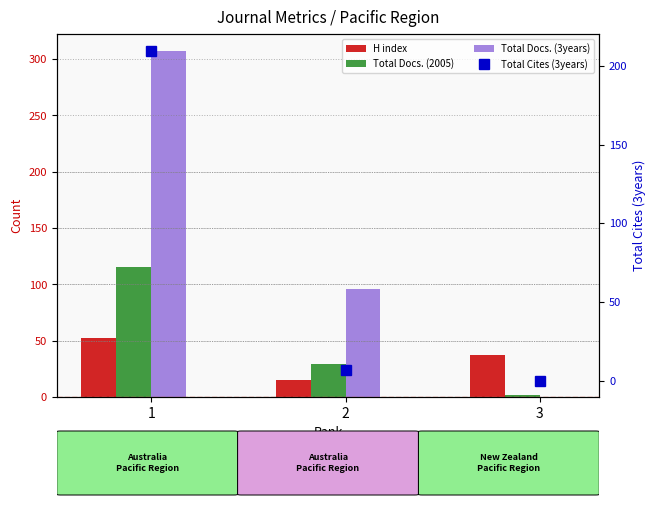

How many groups of bars are there?

3